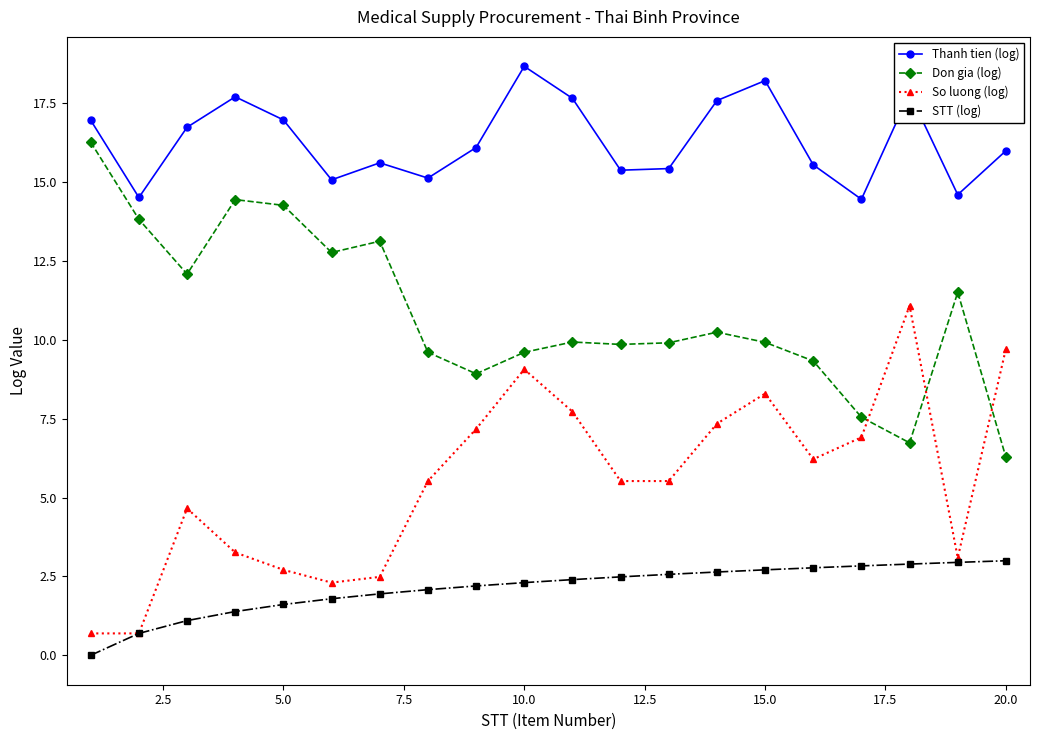

What is the value of the So luong (log) point at the 20th from the left?

9.7